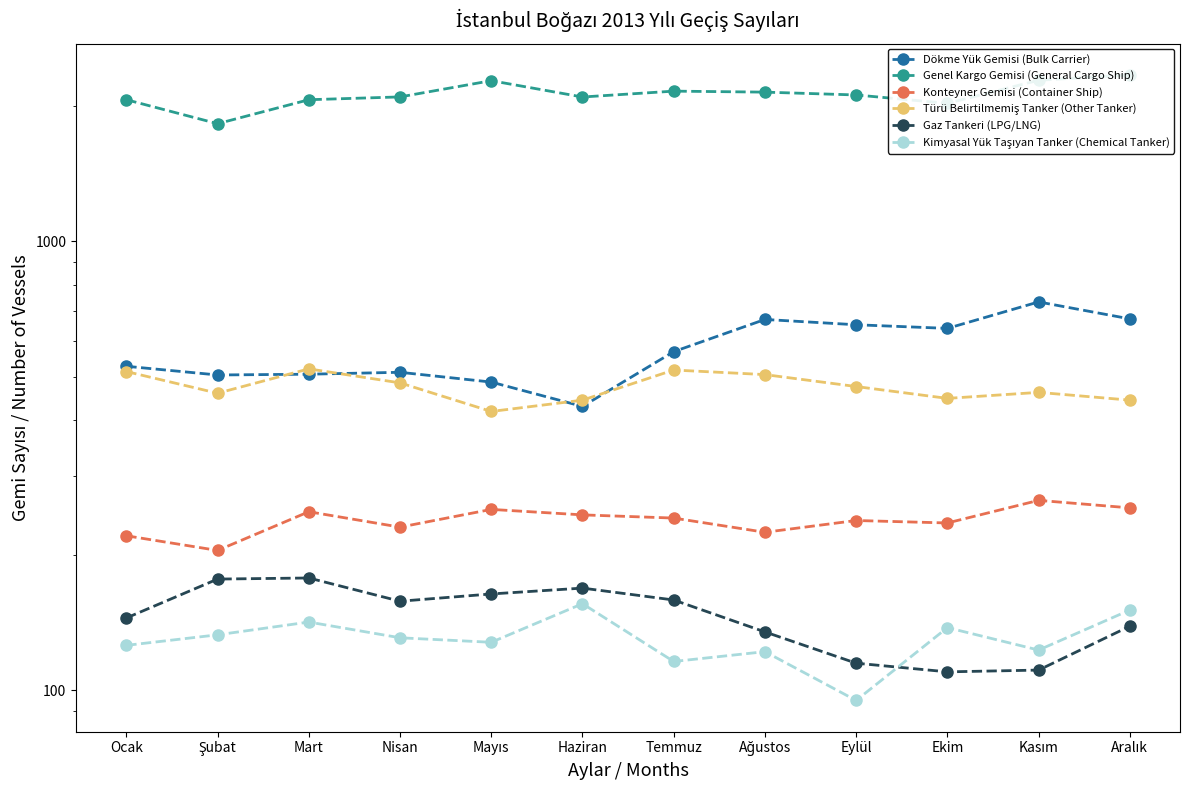

Rank the series by their maximum value, from lowest to highest.

Kimyasal Yük Taşıyan Tanker (Chemical Tanker), Gaz Tankeri (LPG/LNG), Konteyner Gemisi (Container Ship), Türü Belirtilmemiş Tanker (Other Tanker), Dökme Yük Gemisi (Bulk Carrier), Genel Kargo Gemisi (General Cargo Ship)